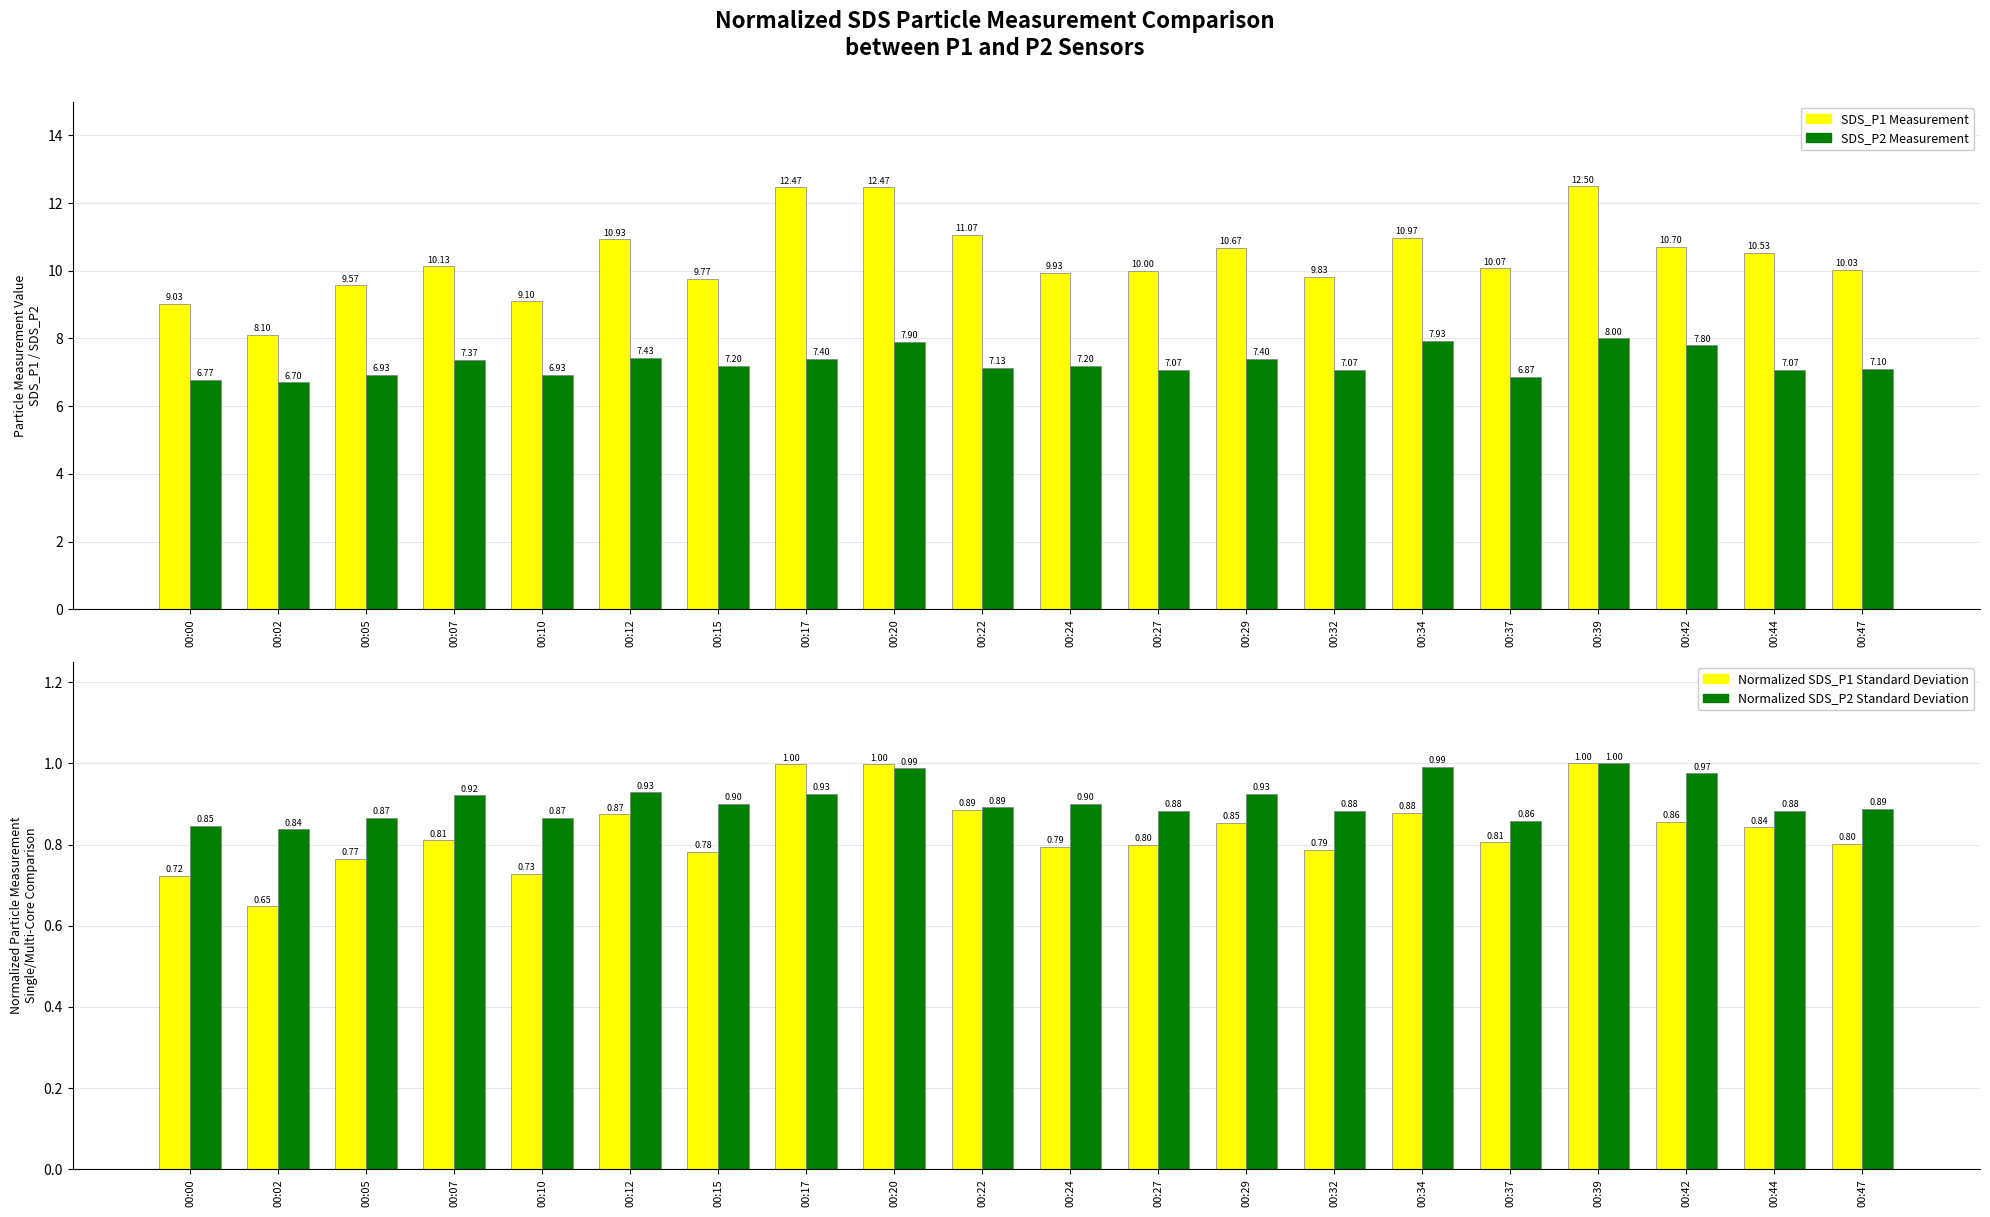

Between 00:12 and 00:34, which is larger?

00:34